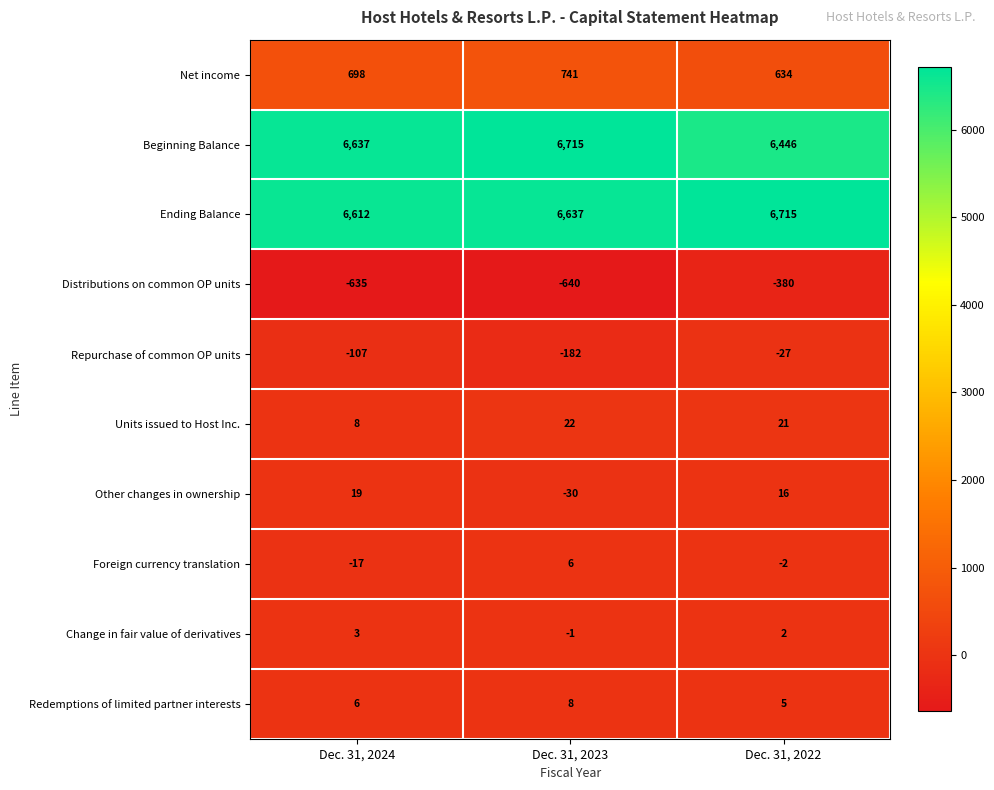

What is the greatest value displayed?

6715